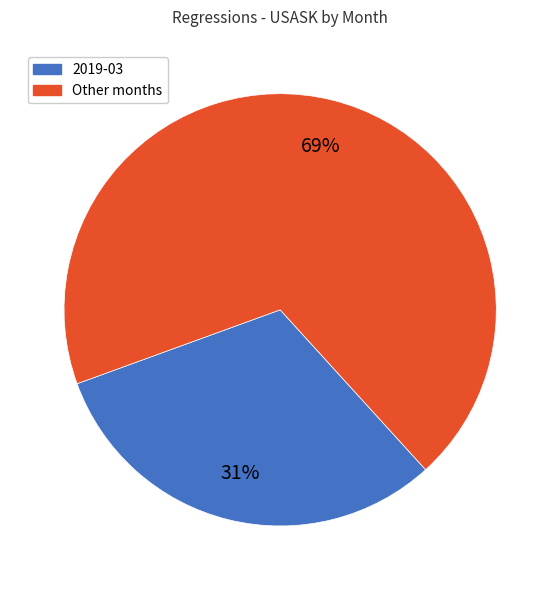

To the nearest percent, what is the difference between the largest and smallest slice percentages?

38%